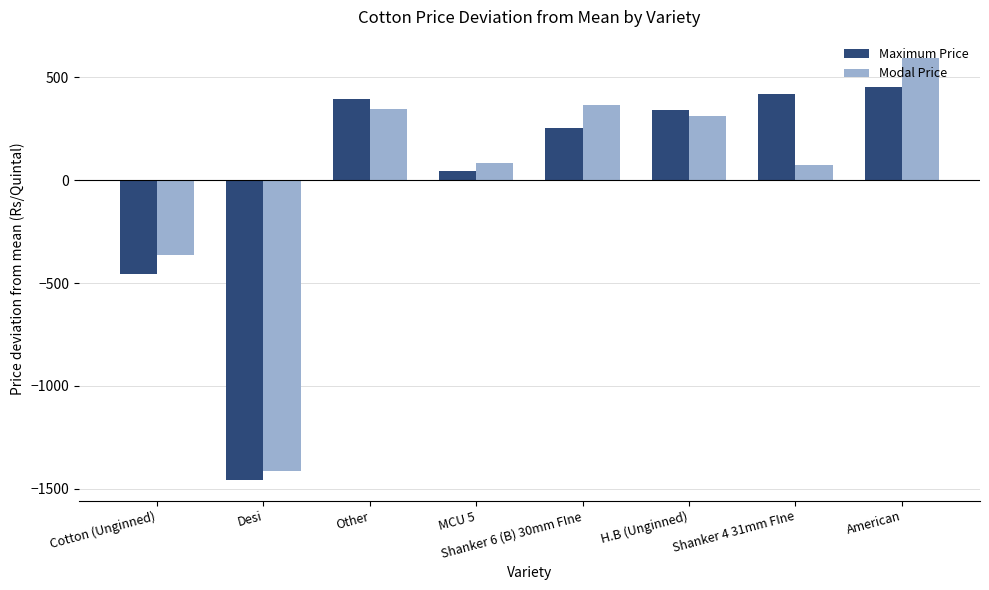

What is the label of the 5th bar from the left?

Shanker 6 (B) 30mm FIne